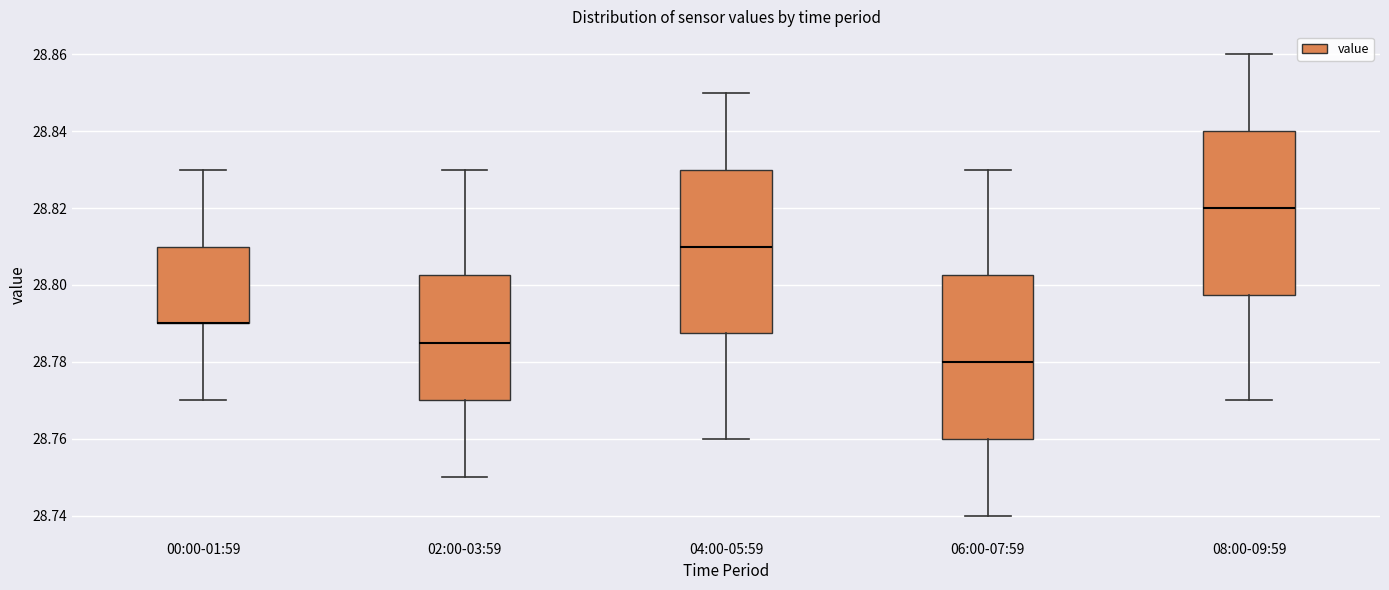

Reading left to right, transcribe this box plot: for each box, give where its median line is, the range the box spans, and where its two whiskers end, as read against the y-axis. The values are not printed on the chart, so give them approximately, as read against the axis.

00:00-01:59: median 28.790 (drawn on the box's lower edge), box 28.790 to 28.810, whiskers 28.770 to 28.830
02:00-03:59: median 28.786, box 28.770 to 28.802, whiskers 28.750 to 28.830
04:00-05:59: median 28.810, box 28.788 to 28.830, whiskers 28.760 to 28.850
06:00-07:59: median 28.780, box 28.760 to 28.802, whiskers 28.740 to 28.830
08:00-09:59: median 28.820, box 28.798 to 28.840, whiskers 28.770 to 28.860